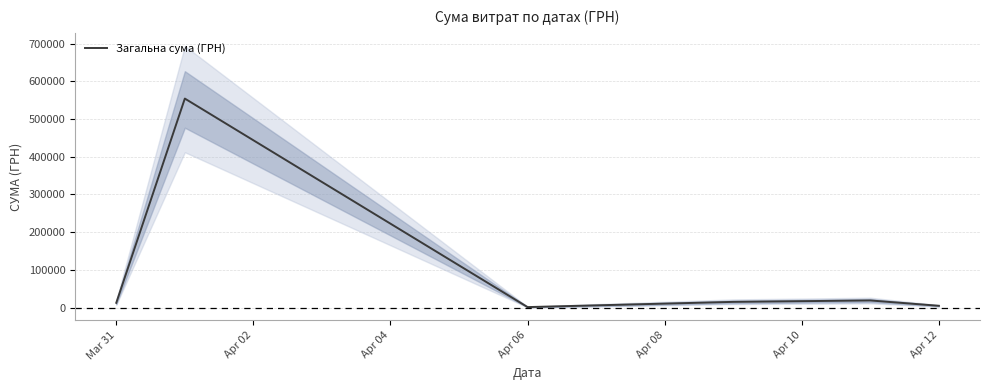

Does the chart have visible grid lines?

Yes